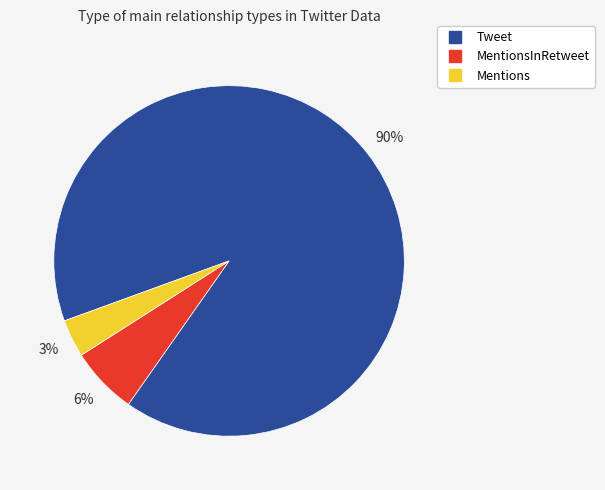

Is there any slice that represents more than half of the pie?

Yes